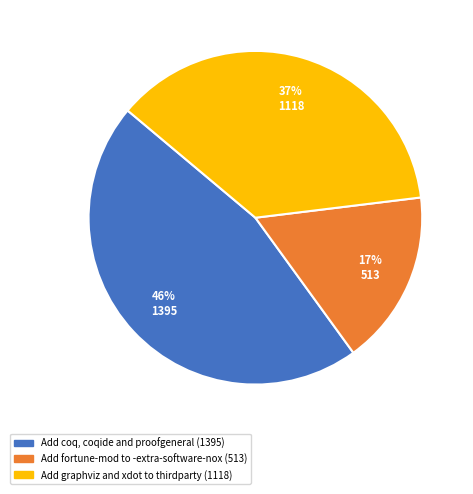

Which has a higher value, Add graphviz and xdot to thirdparty or Add fortune-mod to -extra-software-nox?

Add graphviz and xdot to thirdparty